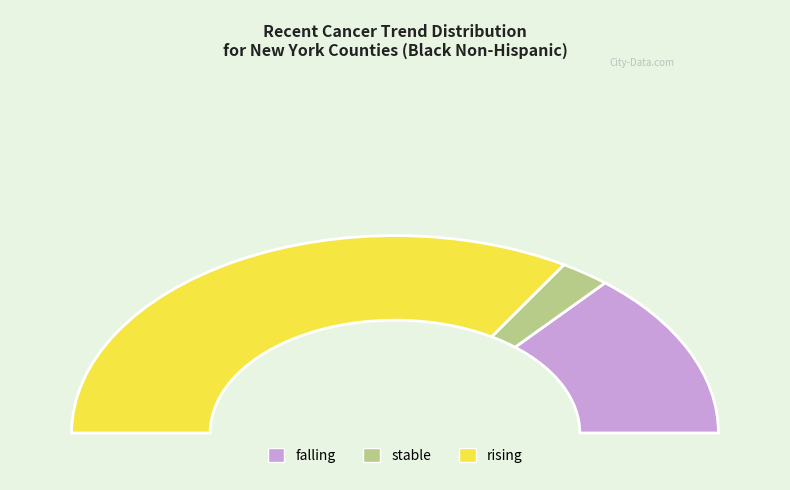

How many segments does this pie chart have?

3